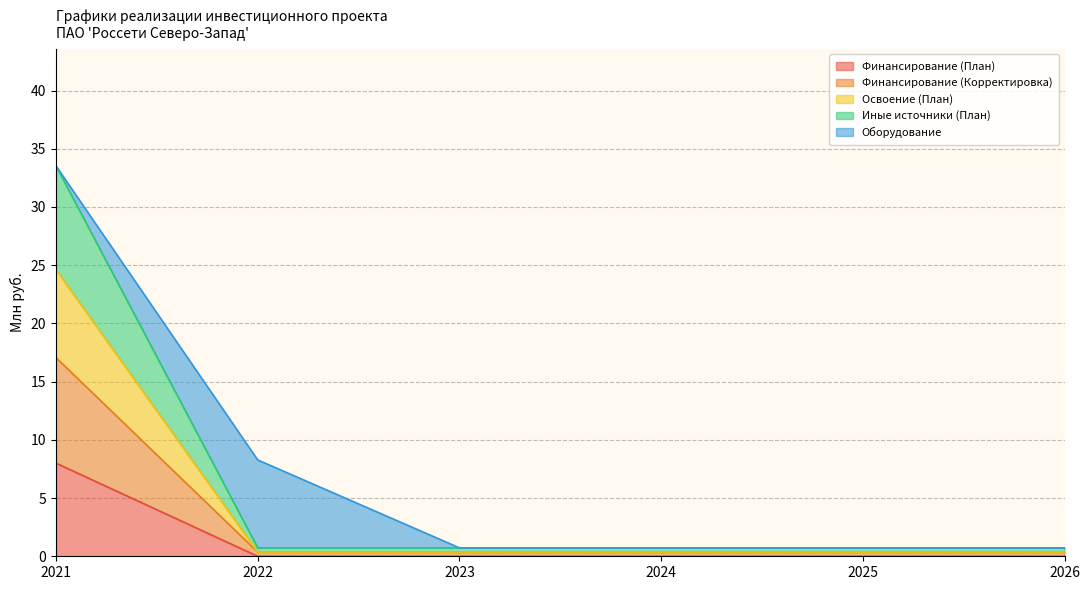

At which category is the sum across all series the highest?

2021